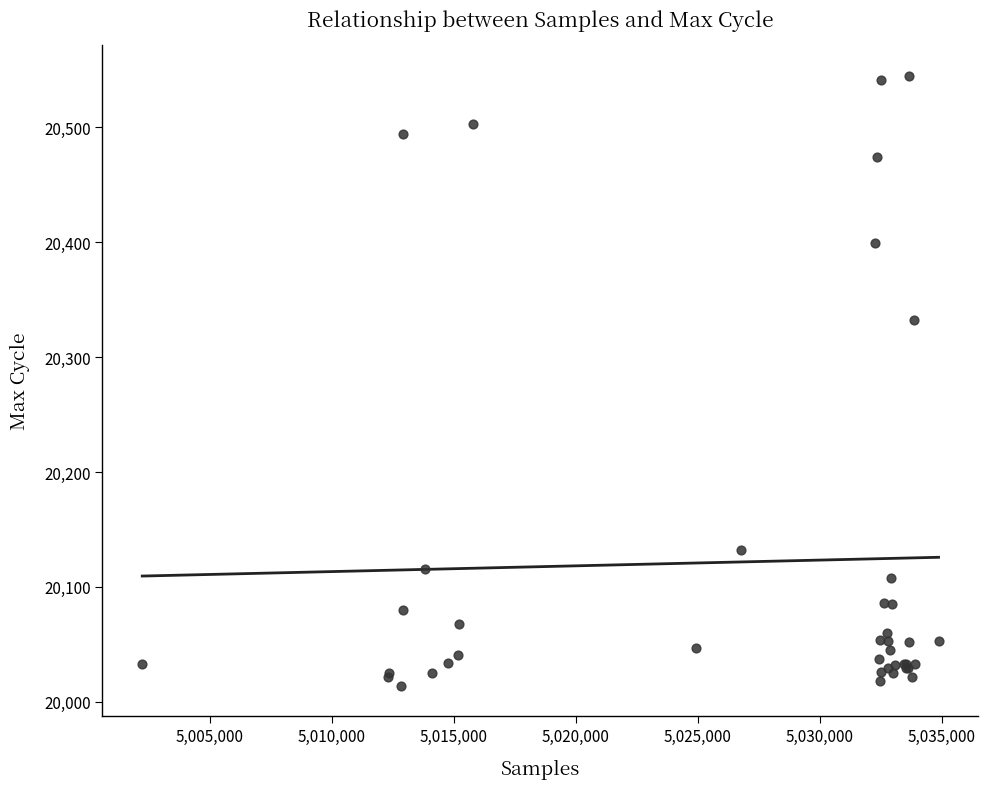

What Y value in the scatter plot is closest to 20279?

20332